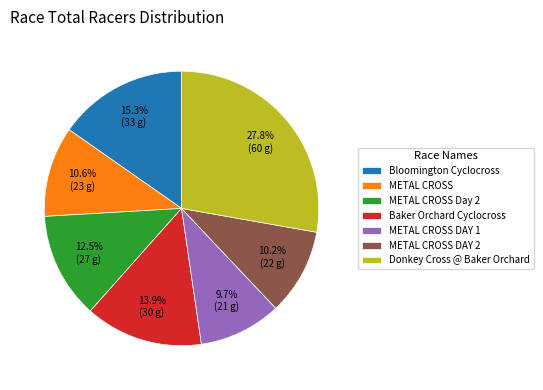

What percentage is NOT represented by Baker Orchard Cyclocross?

86.1%